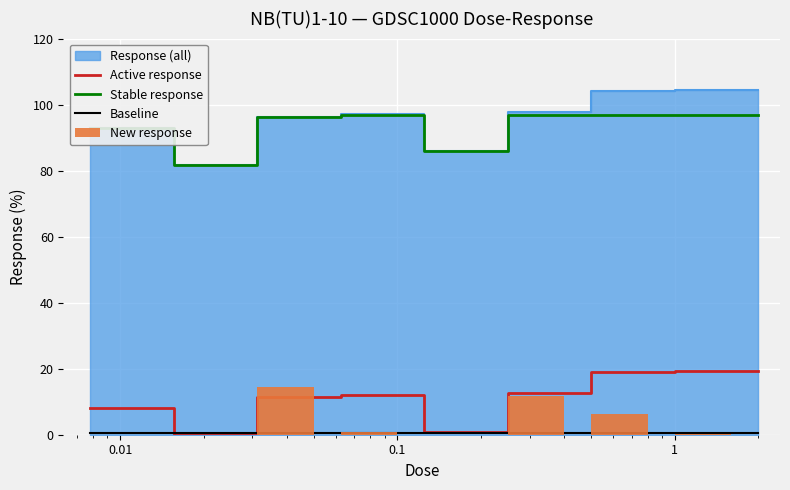

Between 0.0001 and 0.001, which series saw the biggest shift?

Stable response